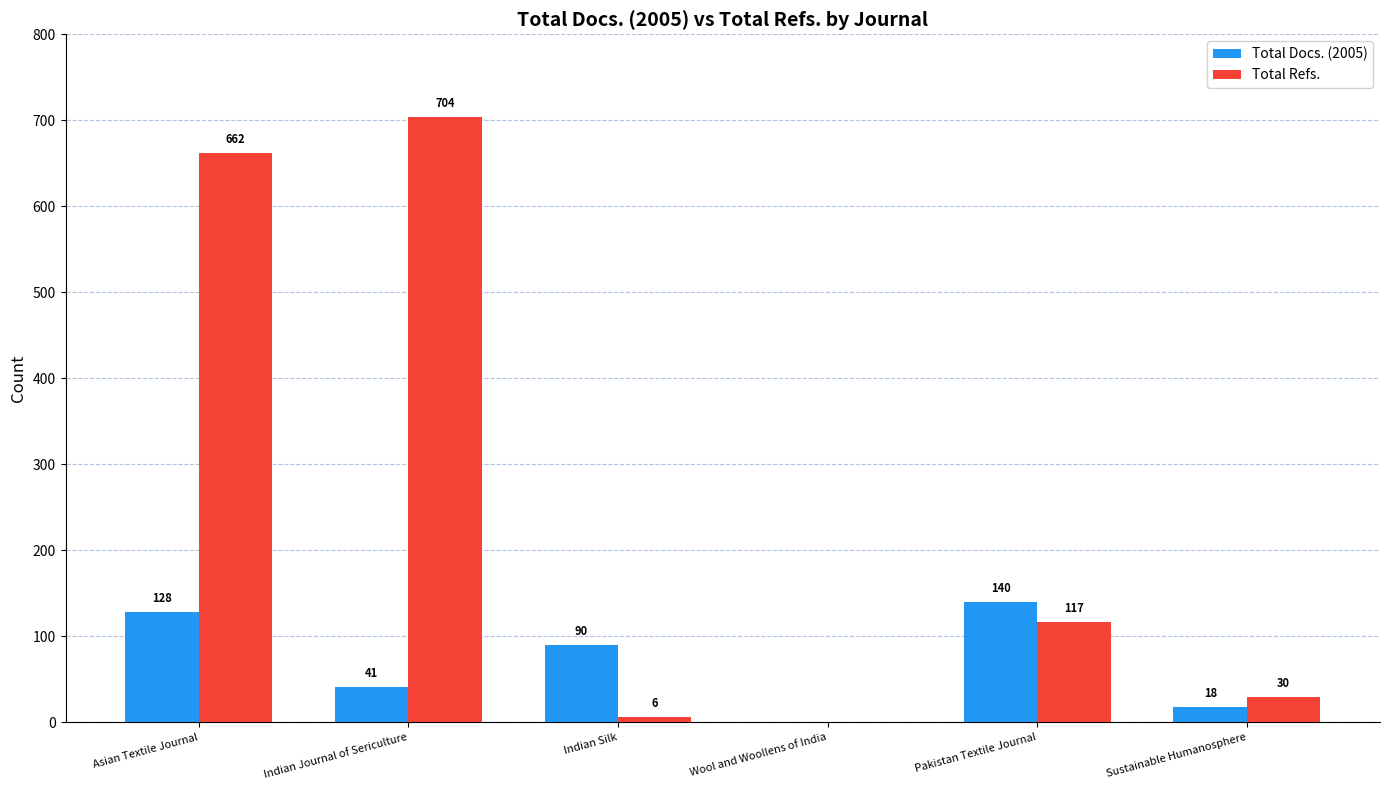

Is it true that Total Docs. (2005) equals 0 at Wool and Woollens of India?

True